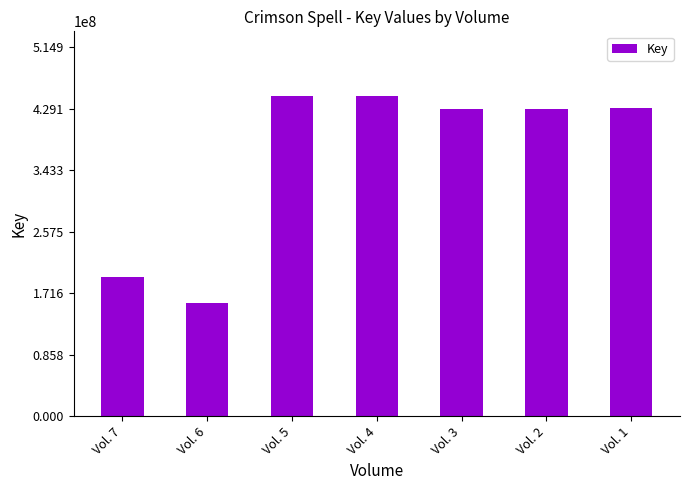

Is it true that the value at Vol. 7 is 342530390?

False